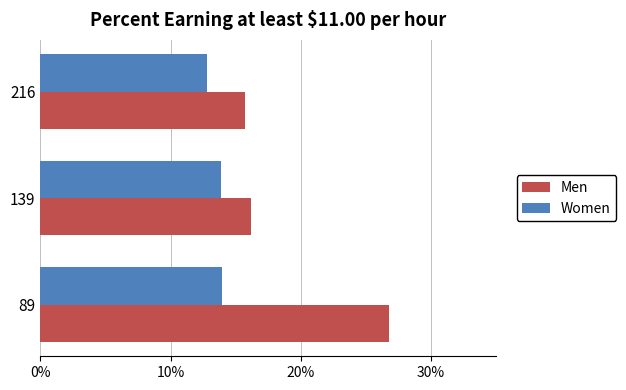

List the series in order of their peak value, lowest first.

Women, Men